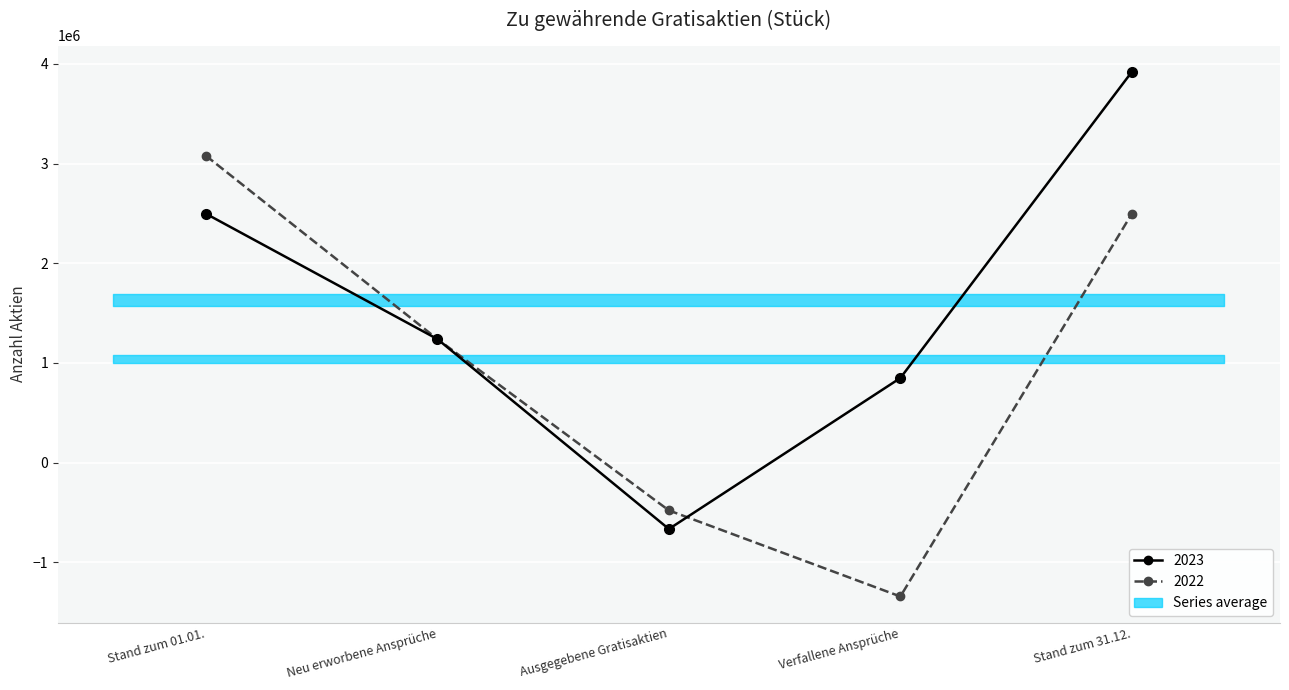

True or false: 2022 and 2023 cross at least once.

True